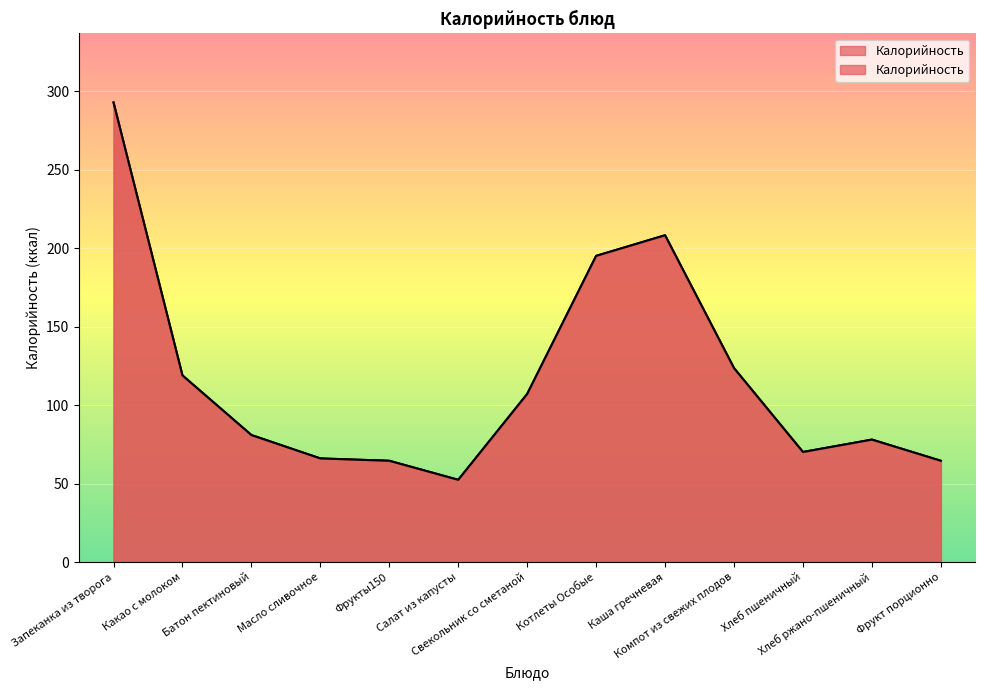

What is the ratio of the value at Хлеб ржано-пшеничный to the value at Масло сливочное?

1.2